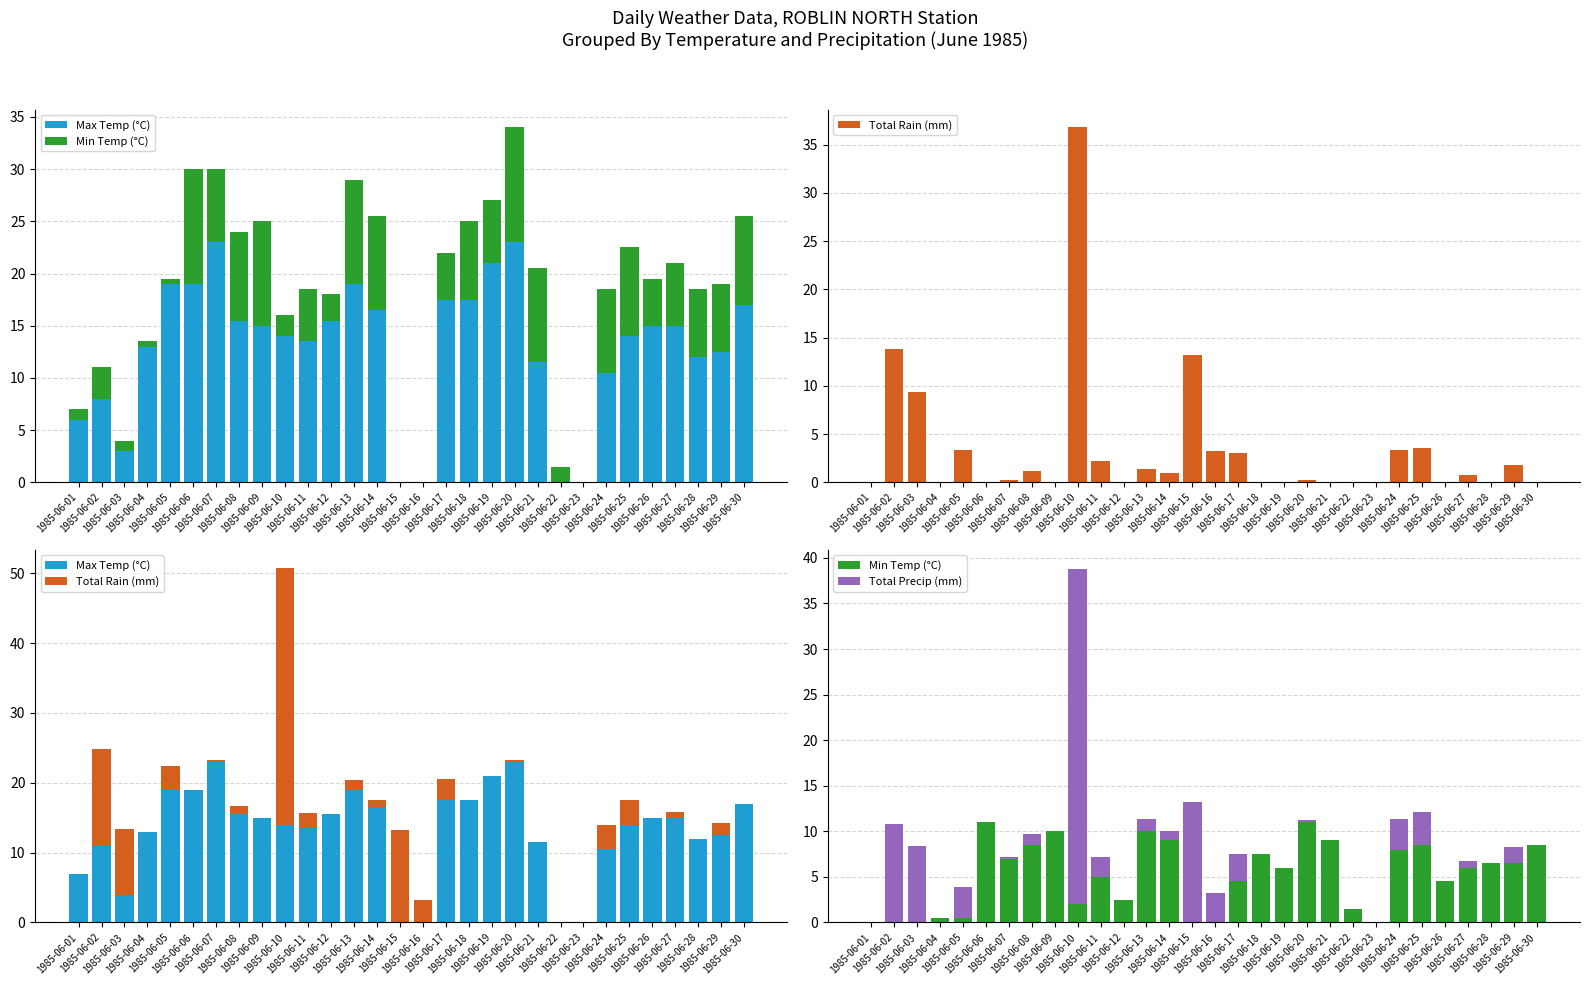

Between 1985-06-07 and 1985-06-19, which series saw the biggest shift?

Max Temp (°C)